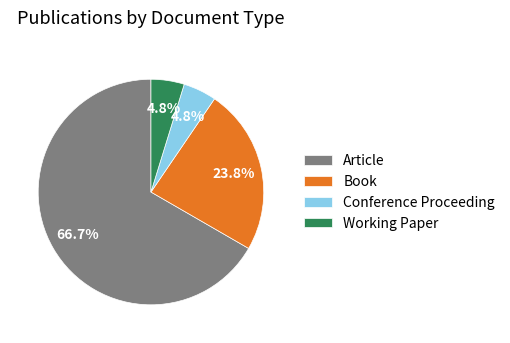

Which has a higher value, Book or Working Paper?

Book